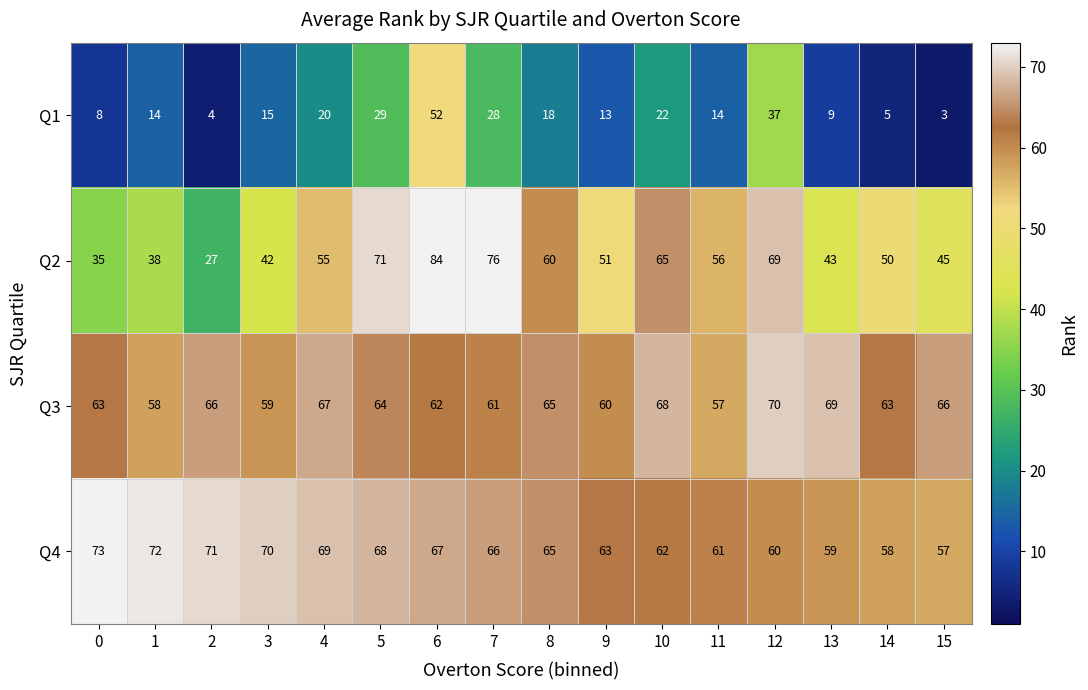

What is the greatest value displayed?

84